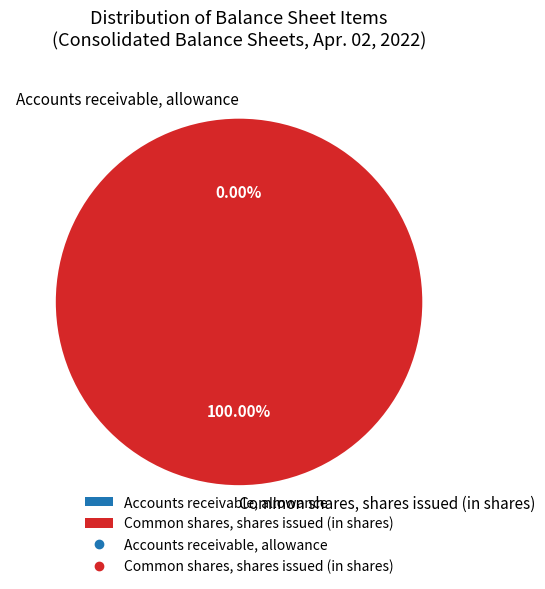

Which category has the biggest portion of the pie?

Common shares, shares issued (in shares)